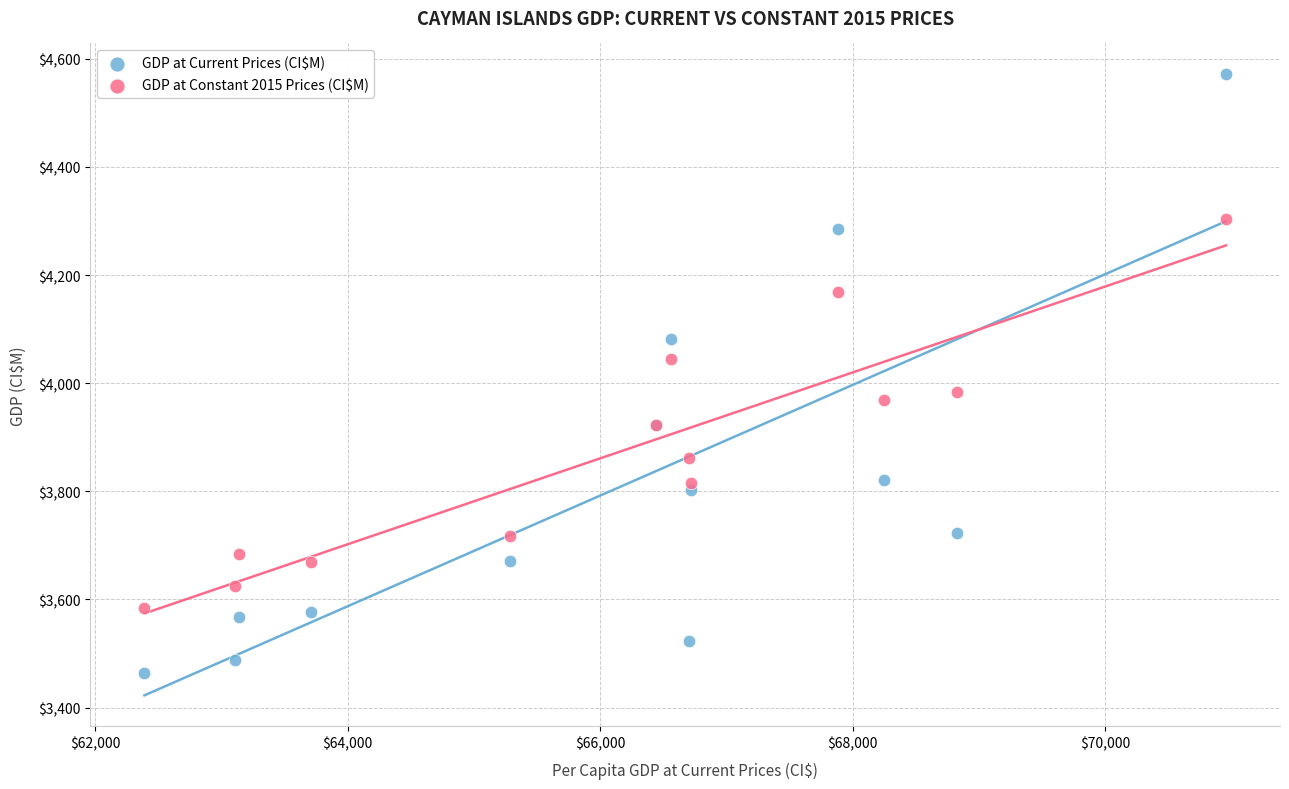

Which series contains the lowest Y value?

GDP at Current Prices (CI$M)